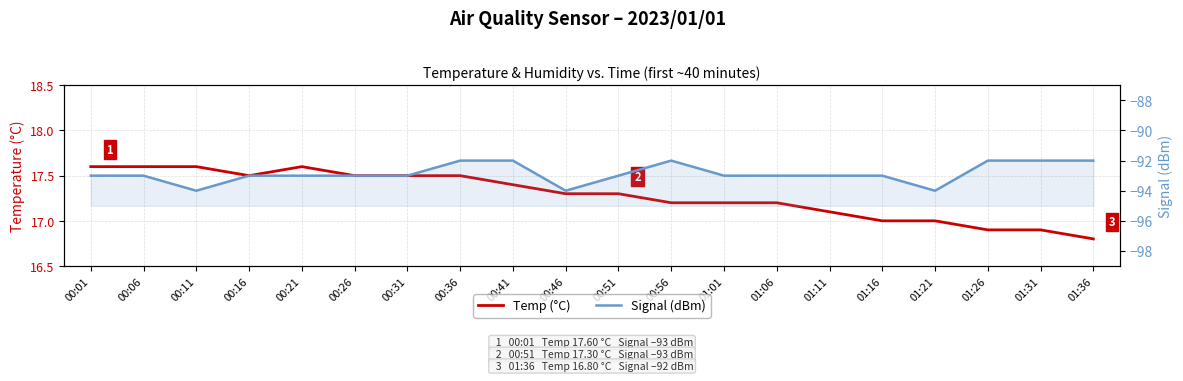

Which series has the largest total across all categories?

Temp (°C)